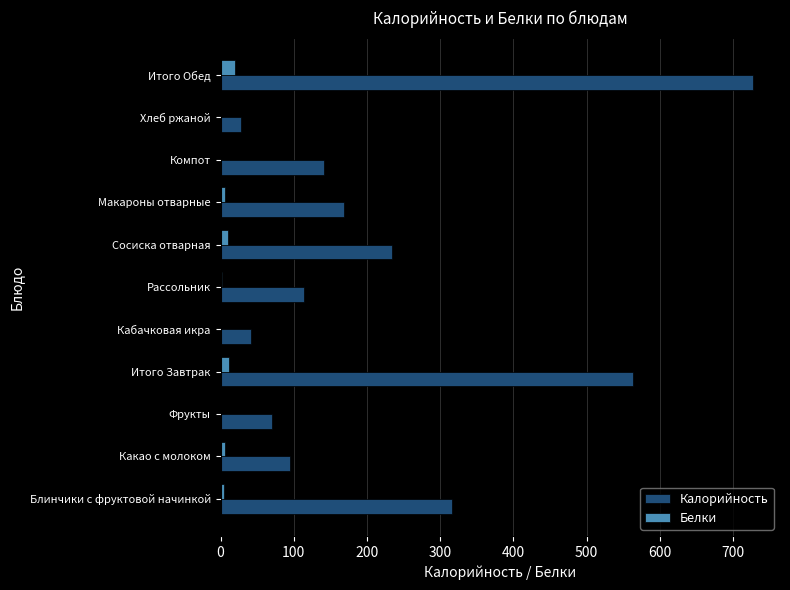

At which category does the chart reach its peak across all series?

Итого Обед